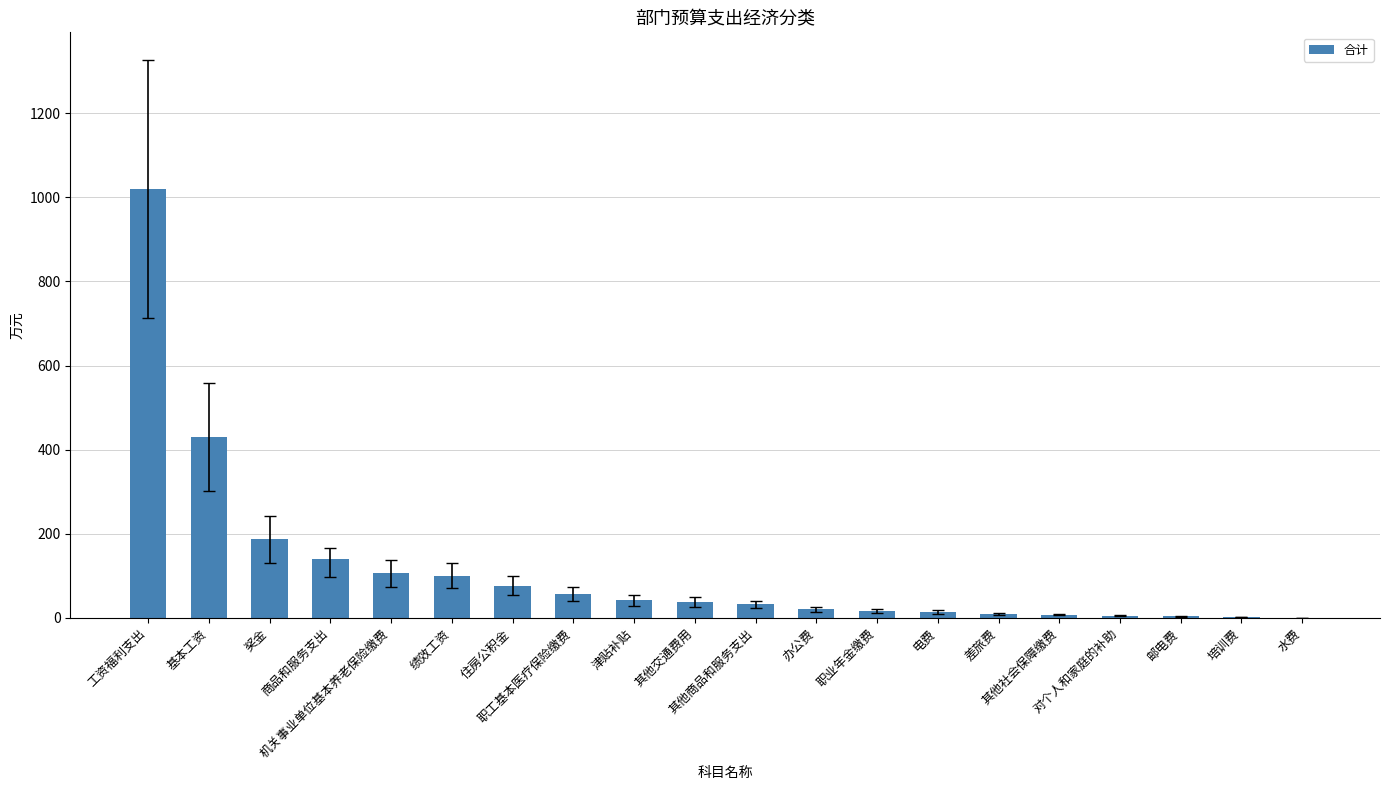

At which category does the chart reach its peak across all series?

工资福利支出